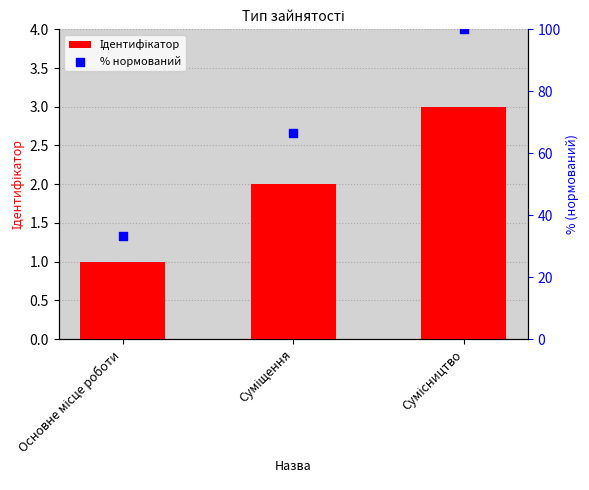

Which series contains the lowest Y value?

Ідентифікатор